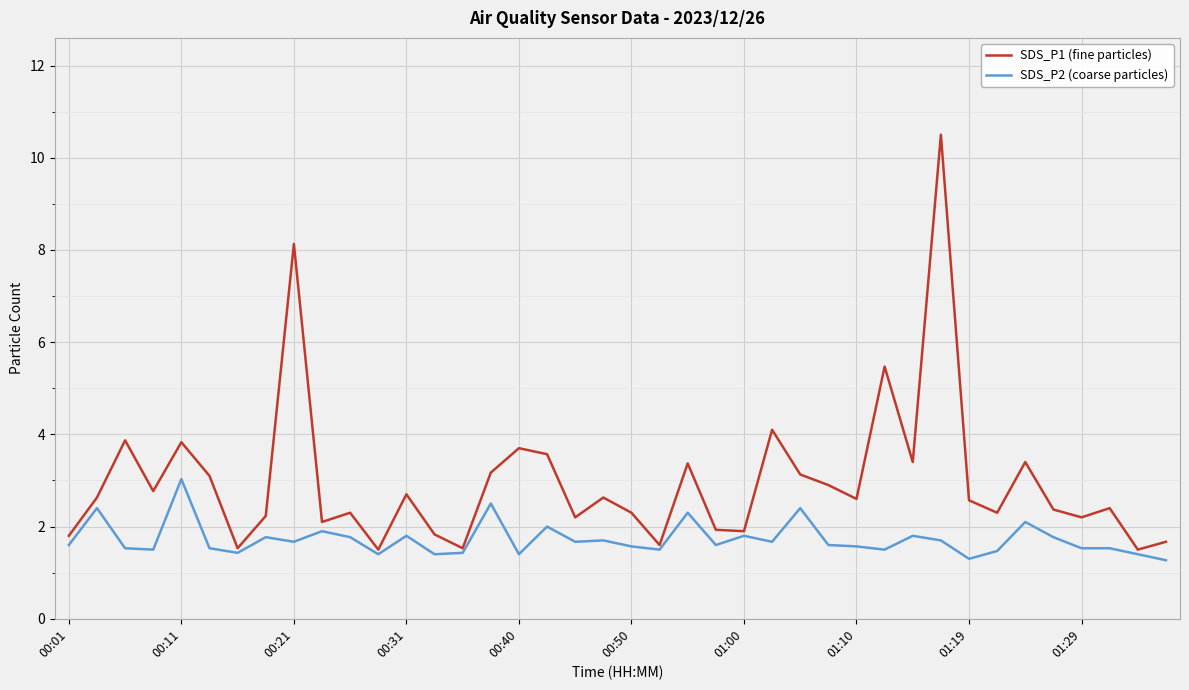

Which series has the widest spread of values?

SDS_P1 (fine particles)